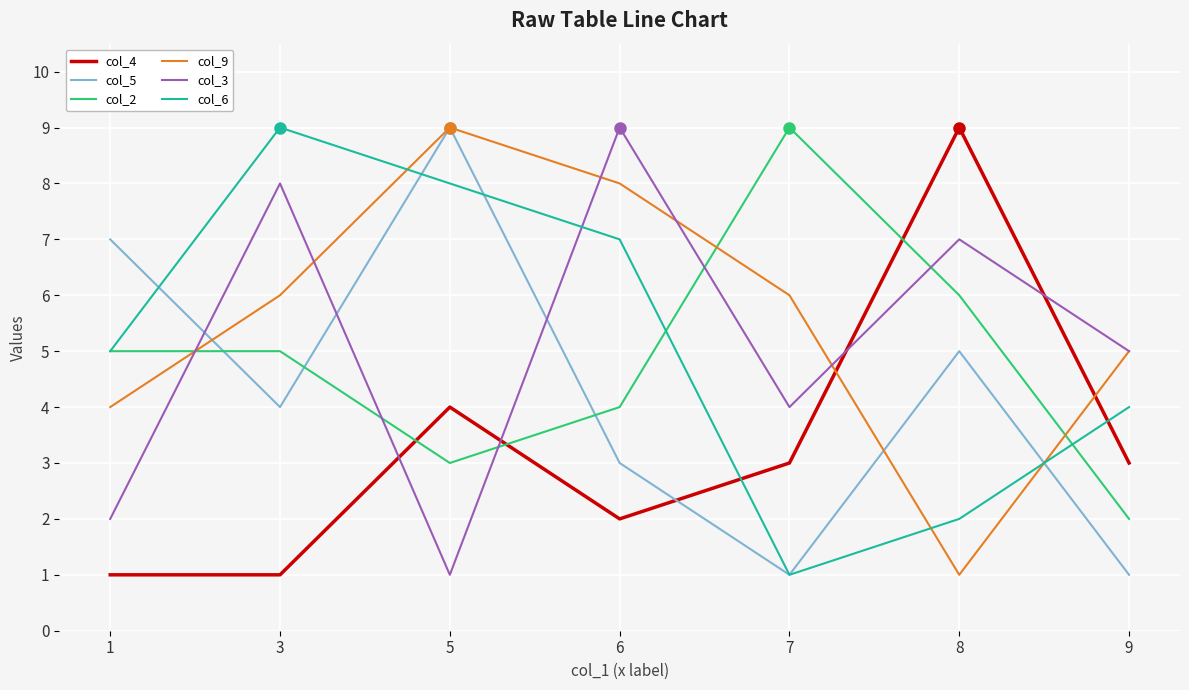

After their last crossing, which series has the higher values: col_5 or col_2?

col_2